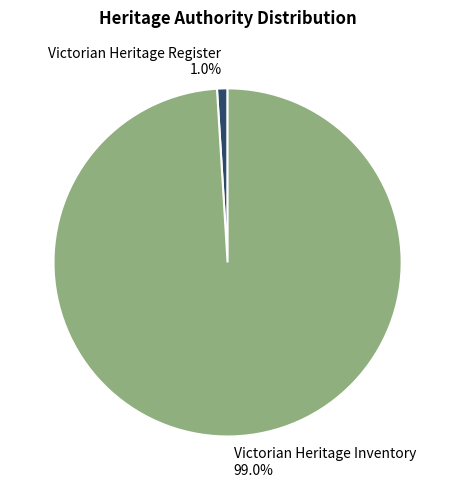

Which category has the smallest portion of the pie?

Victorian Heritage Register